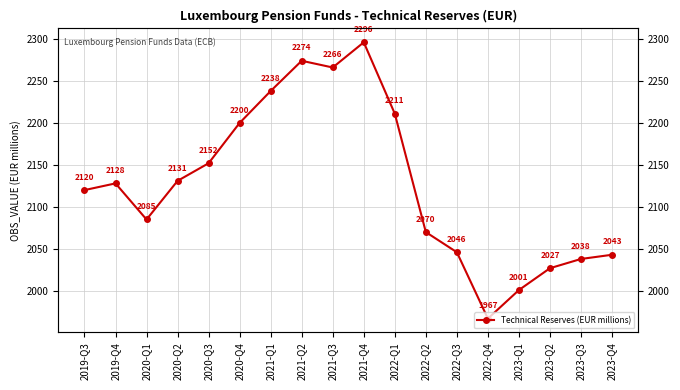

Reading left to right, extract all data points from this chart.

2019-Q3=2120	2019-Q4=2128	2020-Q1=2085	2020-Q2=2131	2020-Q3=2152	2020-Q4=2200	2021-Q1=2238	2021-Q2=2274	2021-Q3=2266	2021-Q4=2296	2022-Q1=2211	2022-Q2=2070	2022-Q3=2046	2022-Q4=1967	2023-Q1=2001	2023-Q2=2027	2023-Q3=2038	2023-Q4=2043